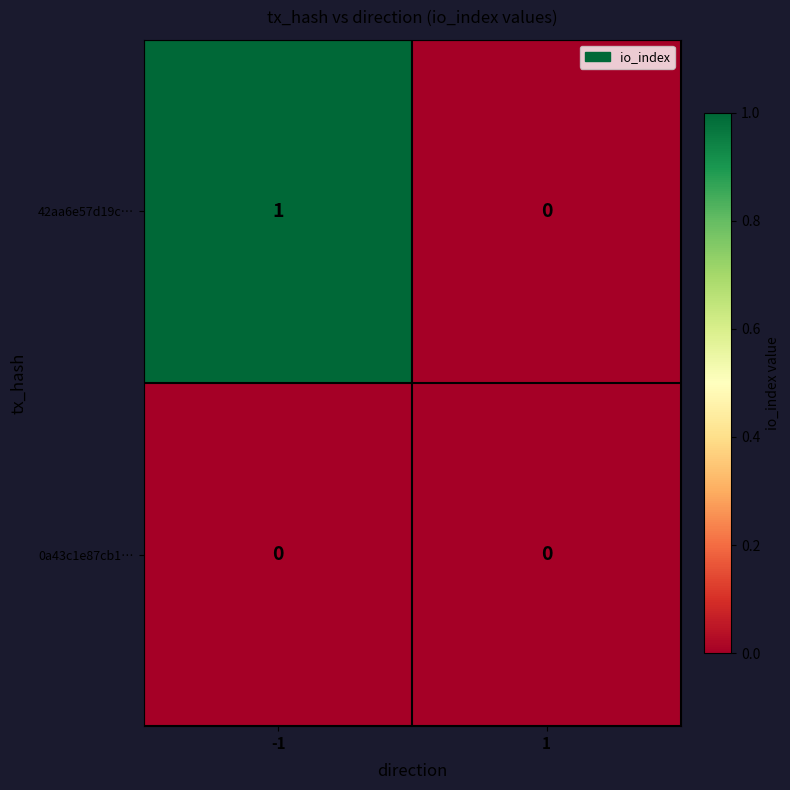

Rank the series by their maximum value, from highest to lowest.

42aa6e57d19c…, 0a43c1e87cb1…